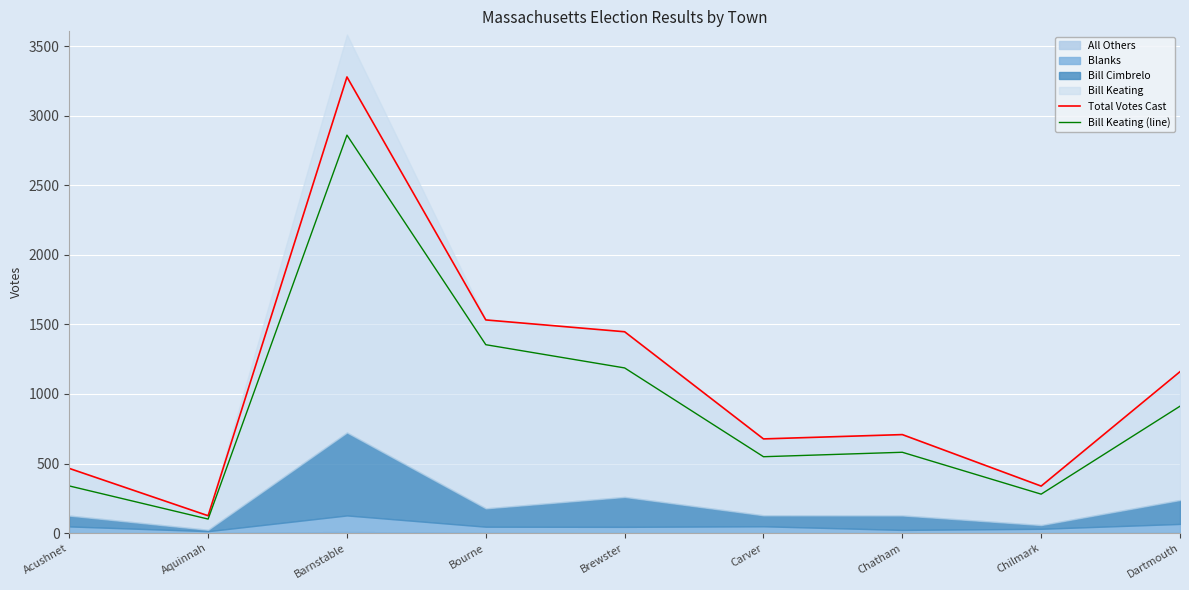

What is the difference between the Total Votes Cast values at Aquinnah and Acushnet?

340